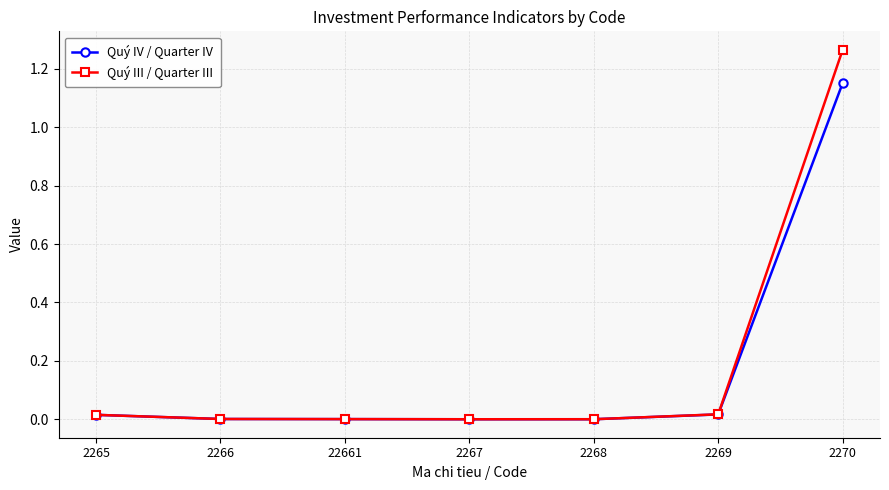

What are all the series names shown in the legend?

Quý IV / Quarter IV, Quý III / Quarter III